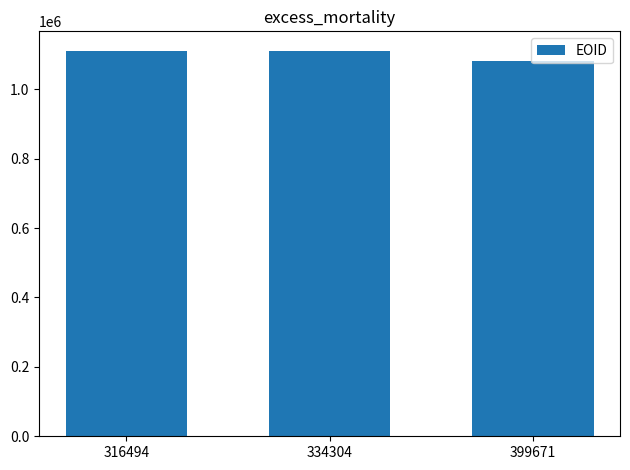

What is the average value?

1101463